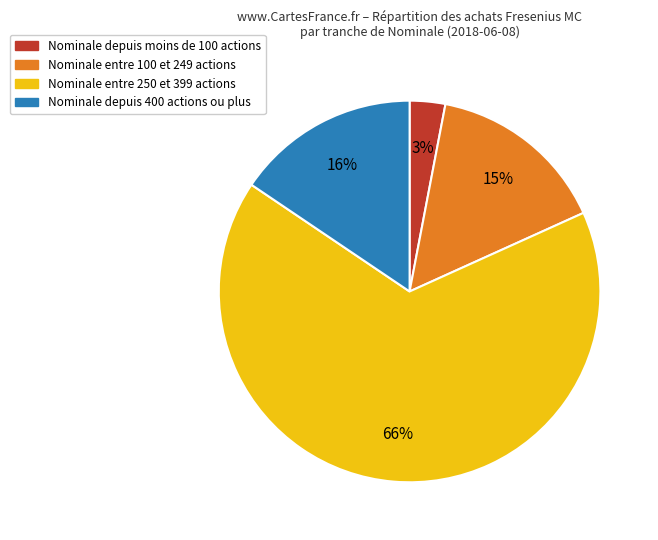

To the nearest percent, what is the average slice percentage?

25%